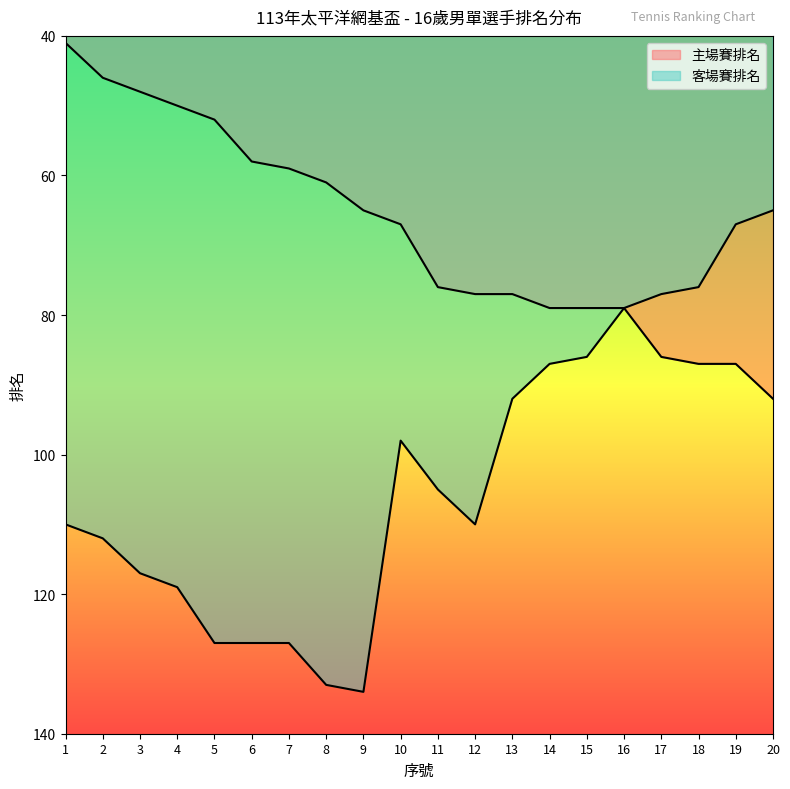

Which category has the lowest value in the 客場賽排名 series?

20